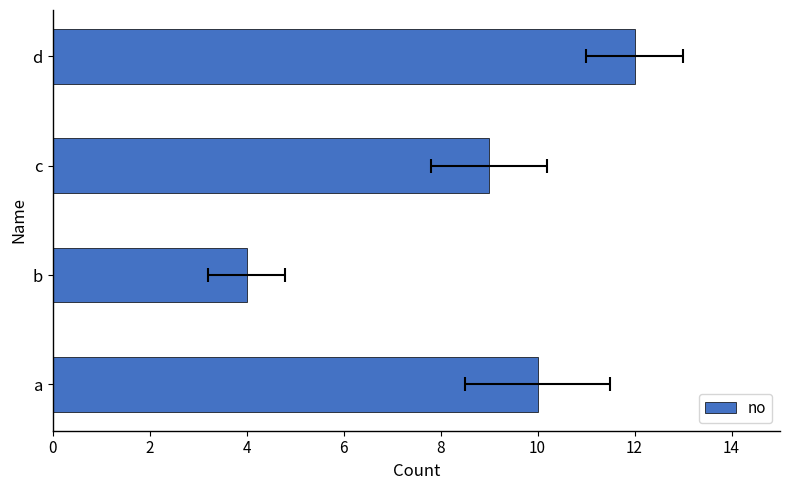

How many data points are above 10?

1